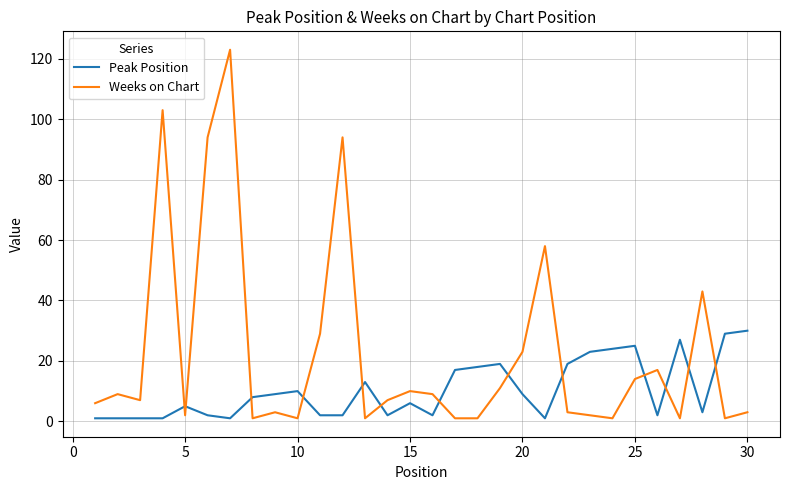

Which series has the largest total across all categories?

Weeks on Chart